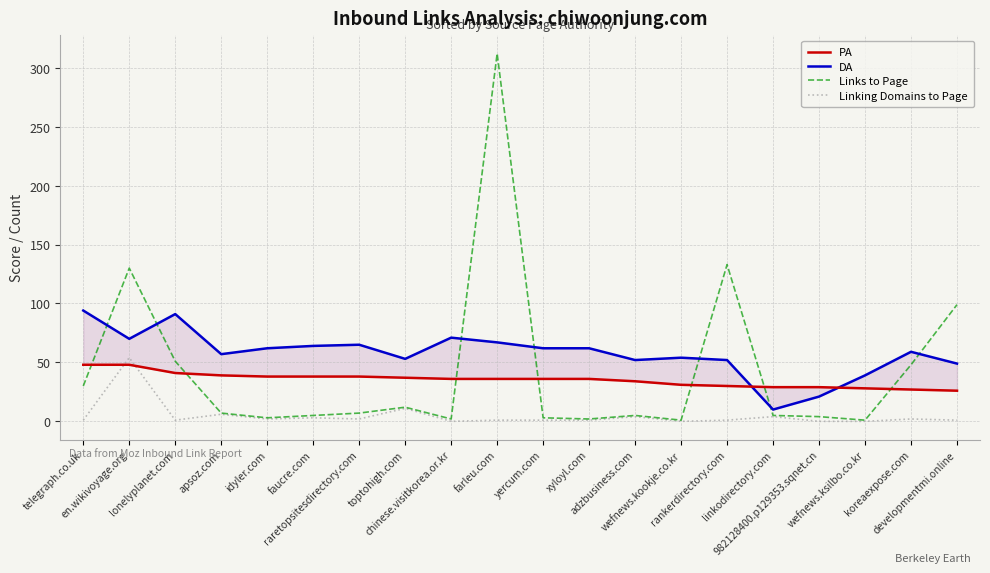

What is the approximate value of PA at apsoz.com, to the nearest 5?

40